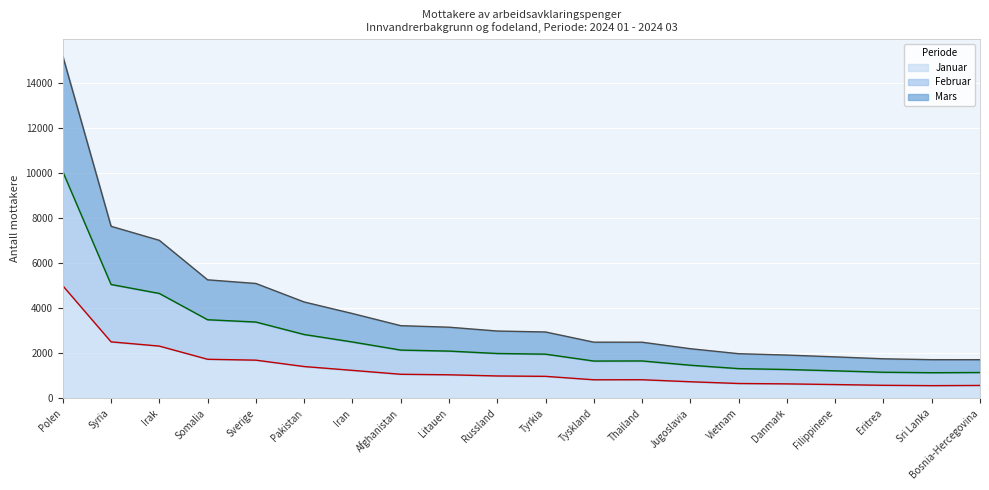

The Mars series shows 464 at Tyskland. True or false?

False